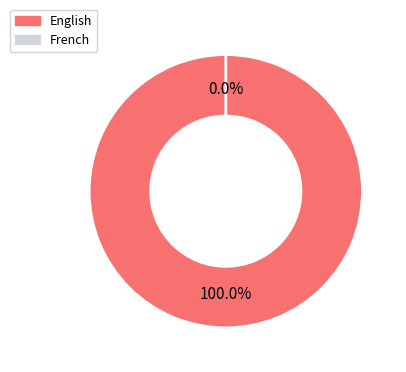

Which slice is the largest?

English